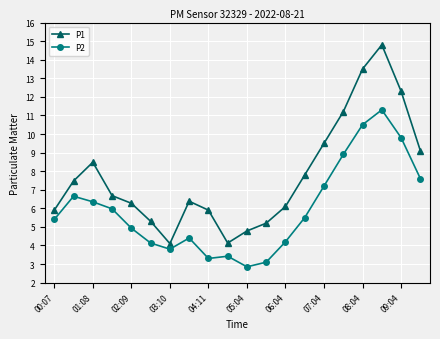

What is the average value of the P2 series?

6.0